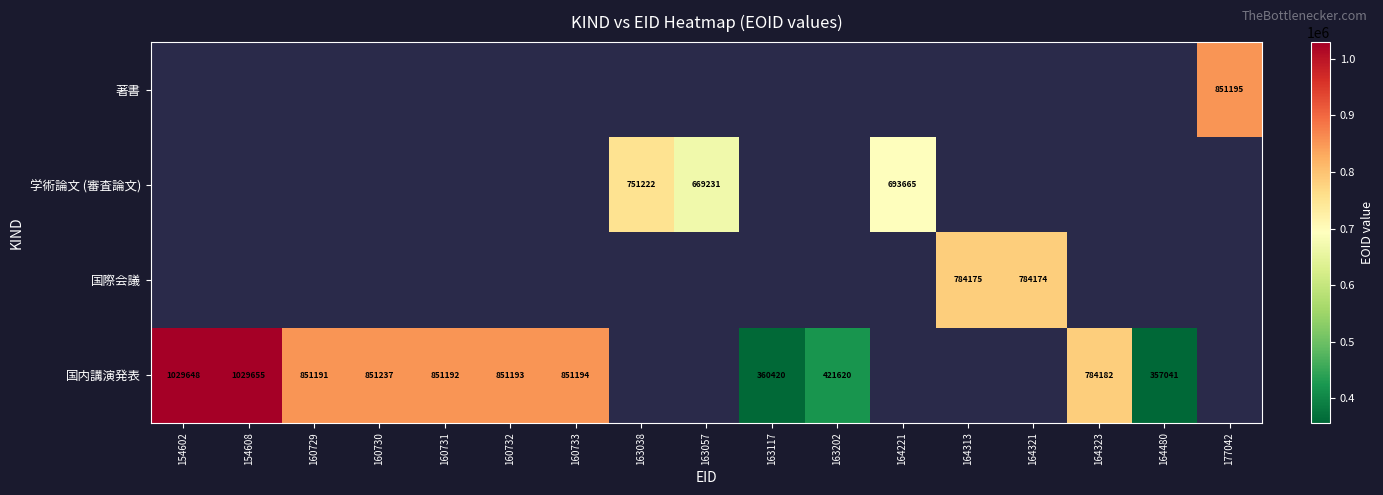

The 学術論文 (審査論文) series shows 693665 at 164221. True or false?

True